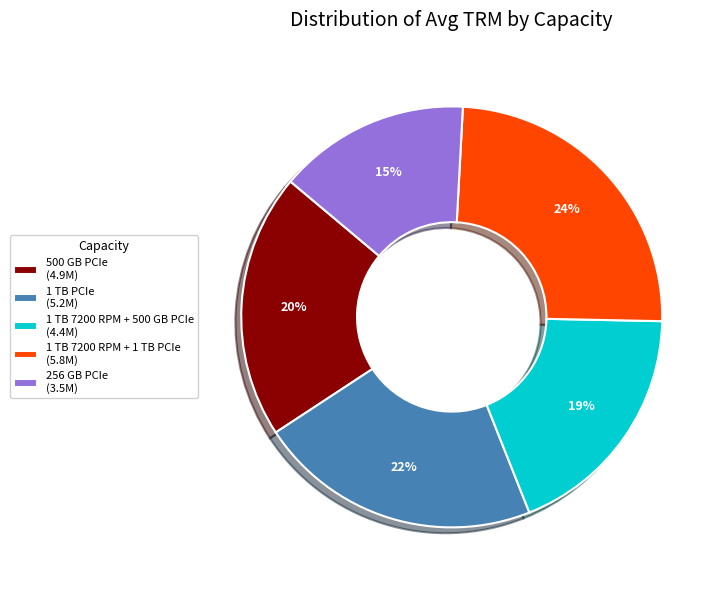

Is 256 GB PCIe the majority of the pie?

No